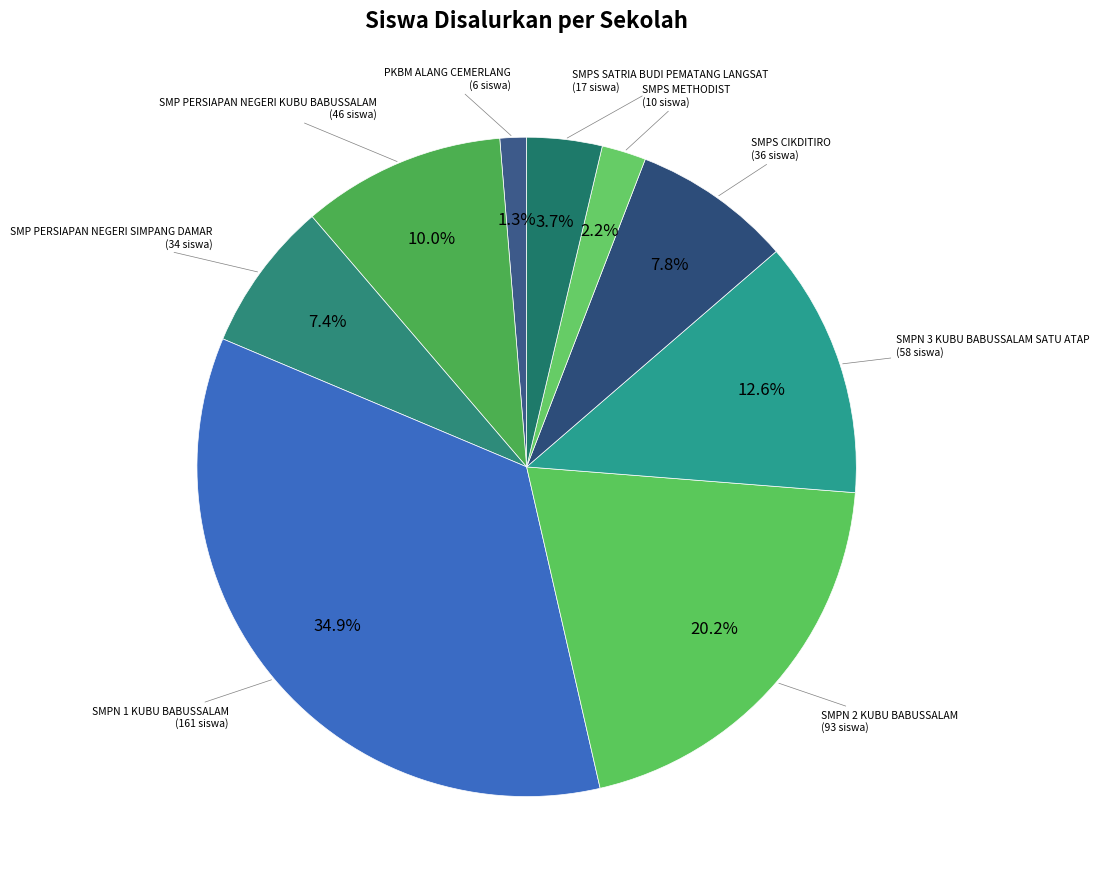

To the nearest percent, what is the average slice percentage?

11%